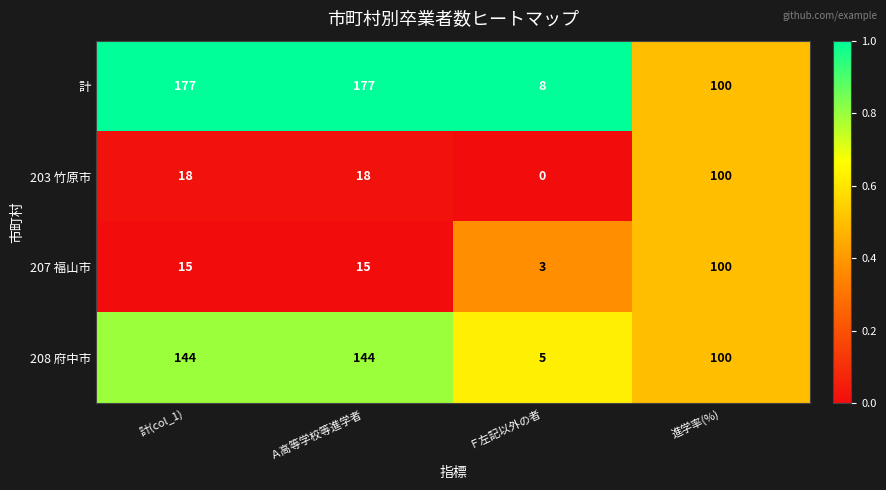

The value of 208 府中市 at Ｆ左記以外の者 is 7. True or false?

False